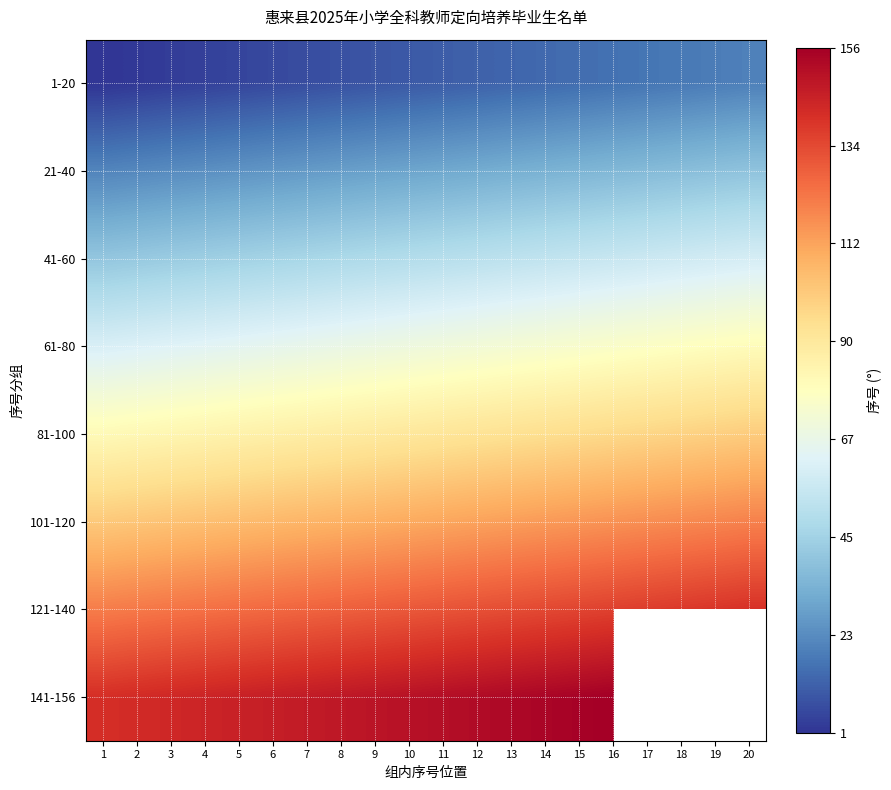

Count the number of data series in this chart.

8